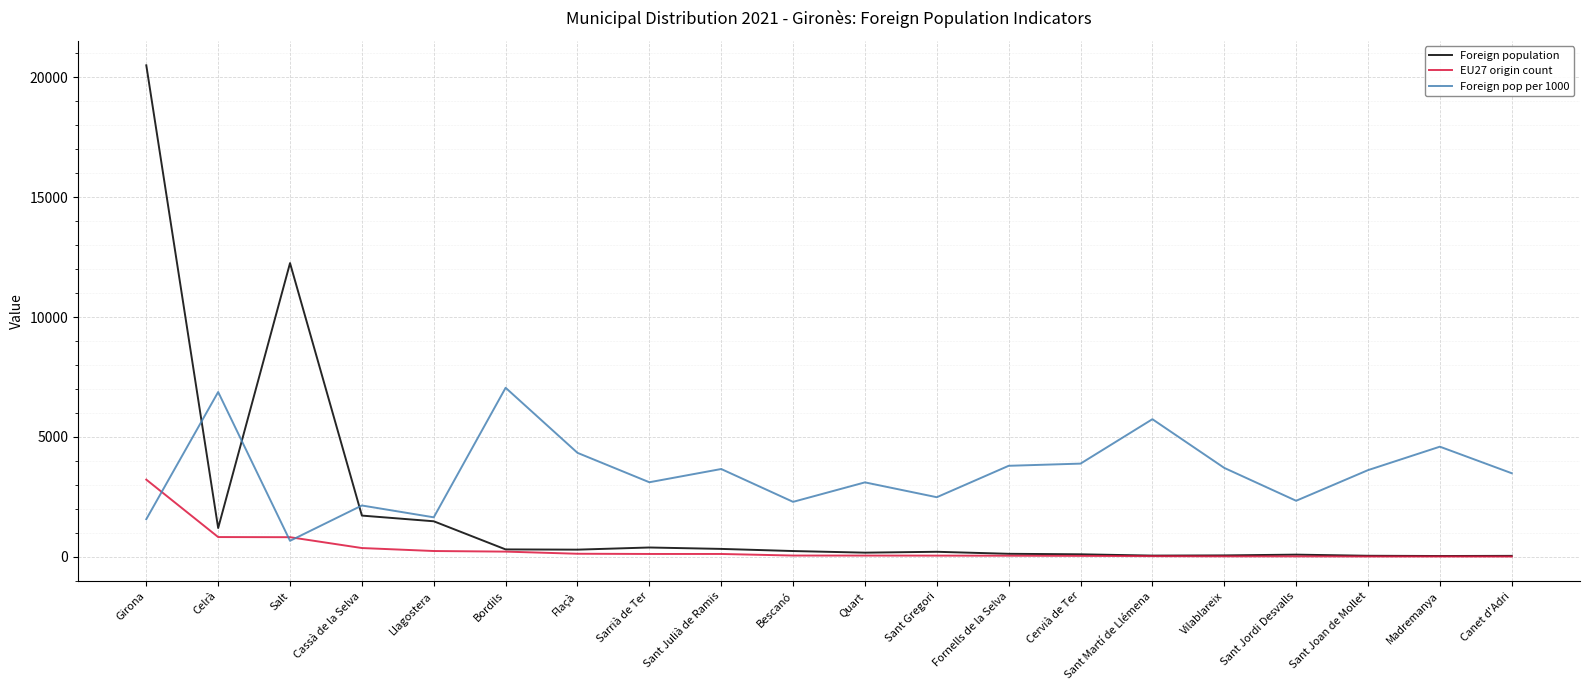

The Foreign pop per 1000 series shows 3798 at Fornells de la Selva. True or false?

True